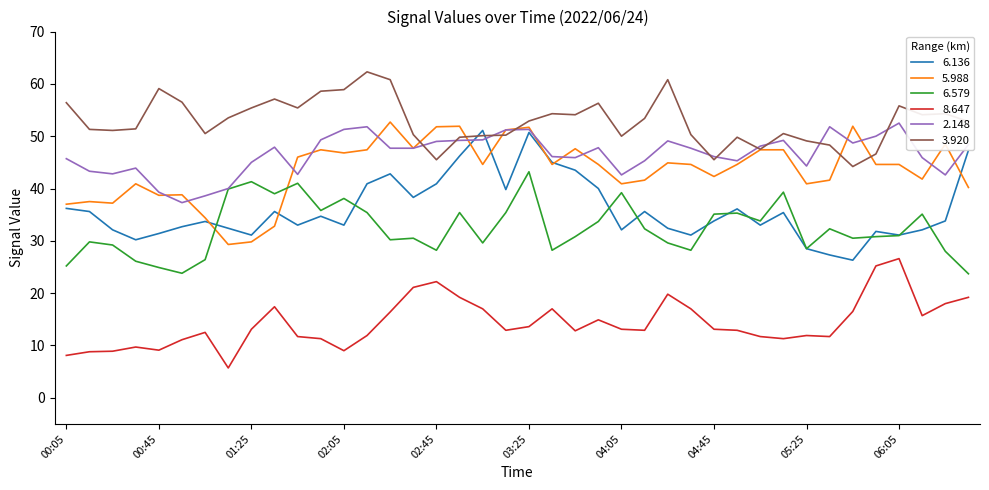

Which series has the largest total across all categories?

3.920